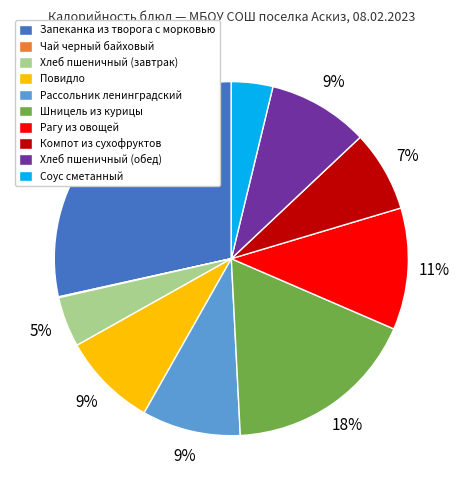

Does Соус сметанный represent more than half of the total?

No